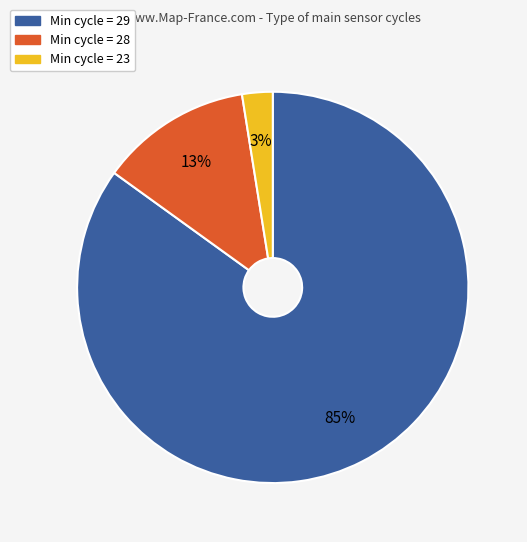

Is there any slice that represents more than half of the pie?

Yes